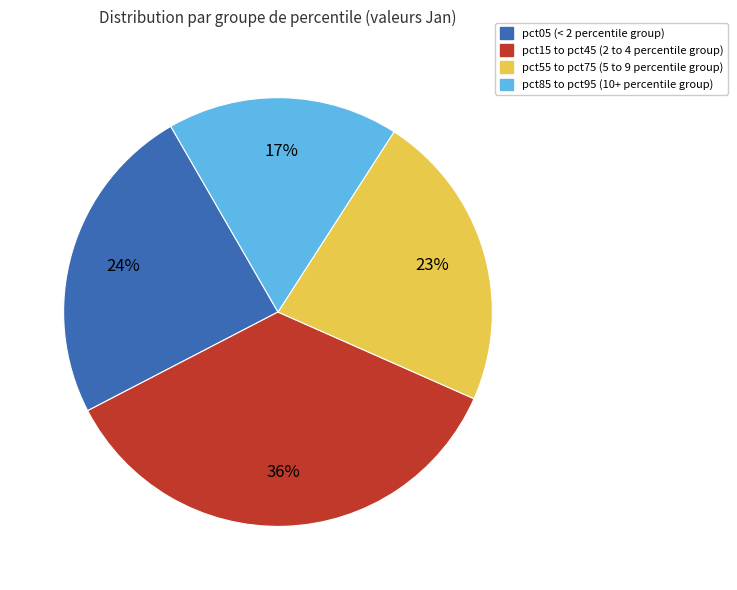

Is there a majority slice in this chart?

No